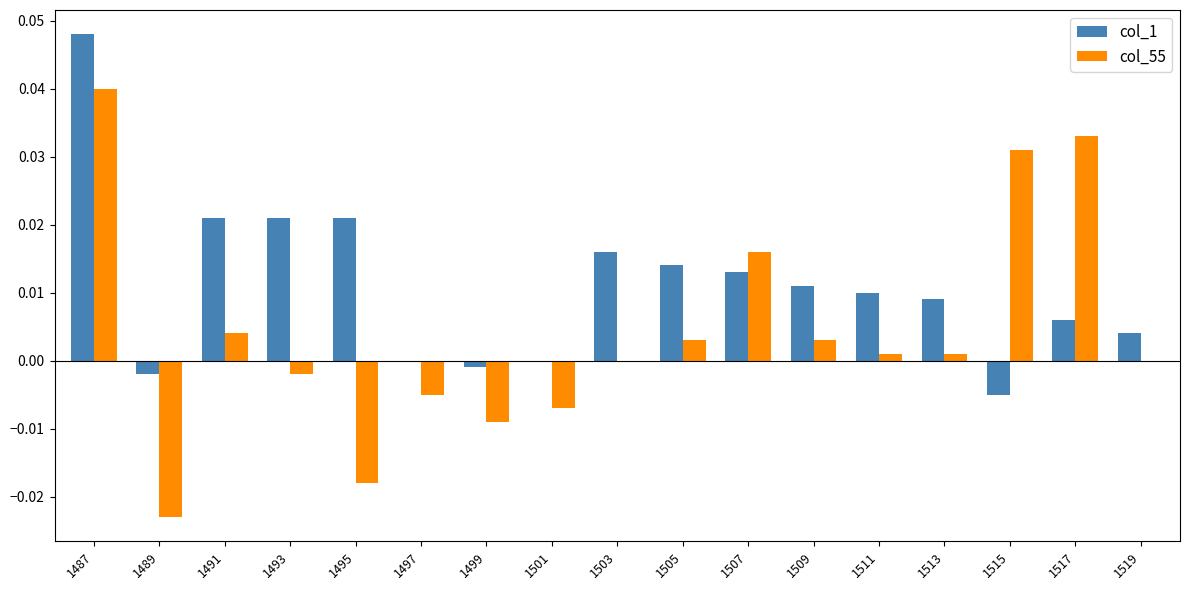

At which category is the sum across all series the highest?

1487